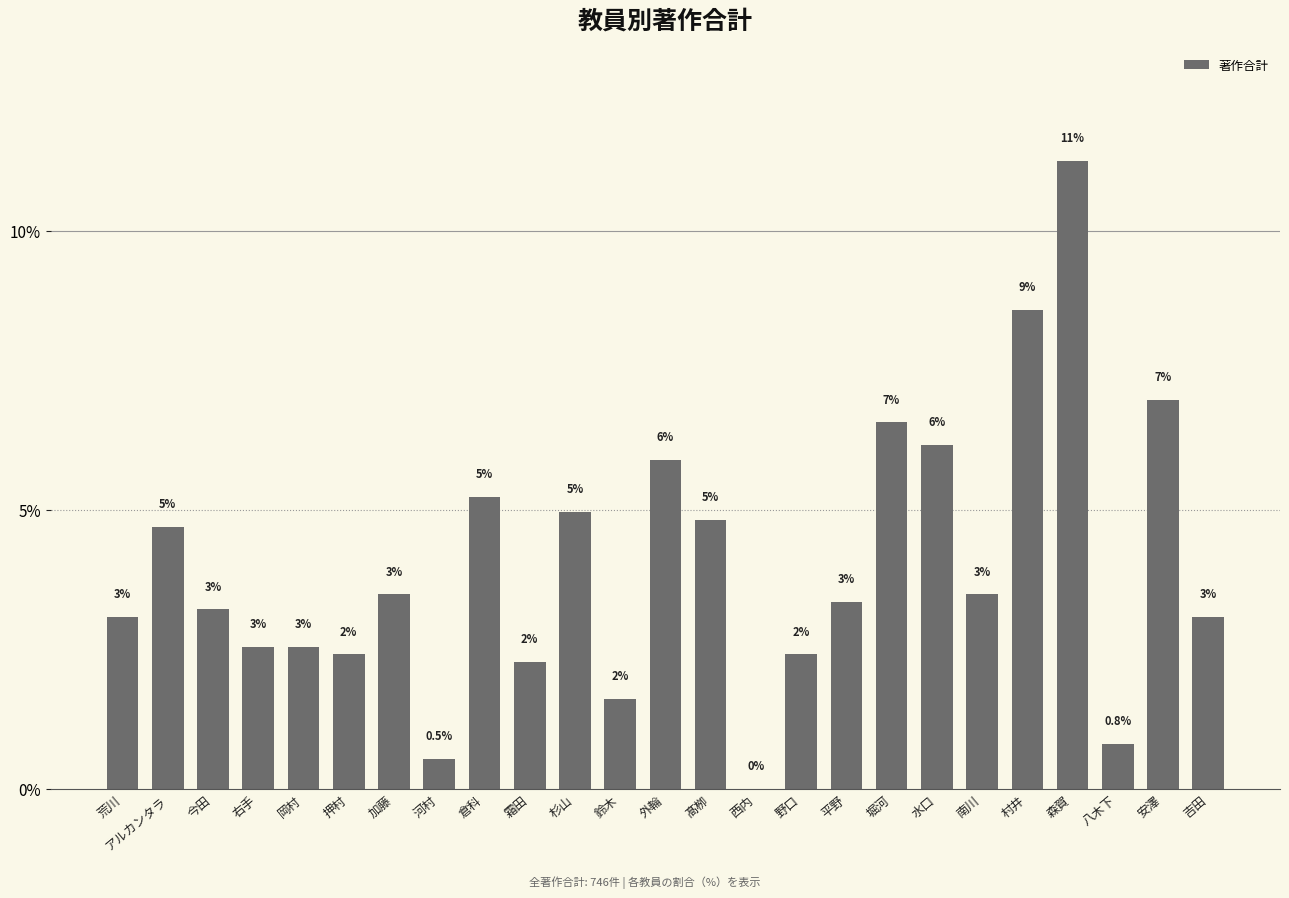

Reading left to right, list all the values displayed in this chart.

3.1	4.7	3.2	2.5	2.5	2.4	3.5	0.5	5.2	2.3	5.0	1.6	5.9	4.8	0.0	2.4	3.4	6.6	6.2	3.5	8.6	11.3	0.8	7.0	3.1